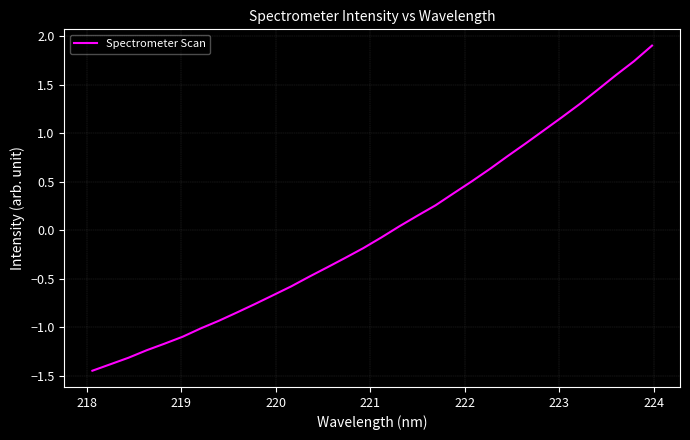

What is the difference between the maximum and minimum values?

3.4